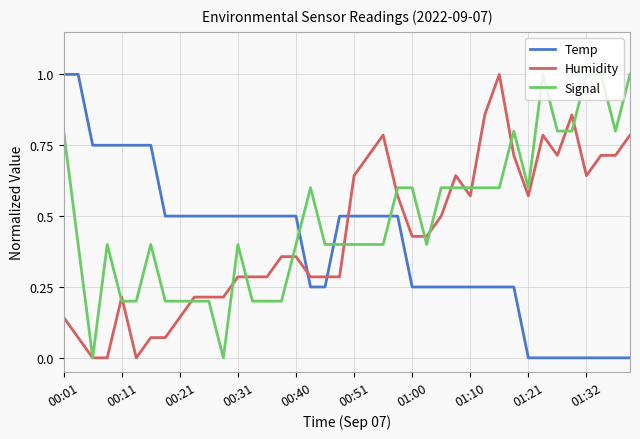

Rank the series by their average value, from lowest to highest.

Temp, Humidity, Signal